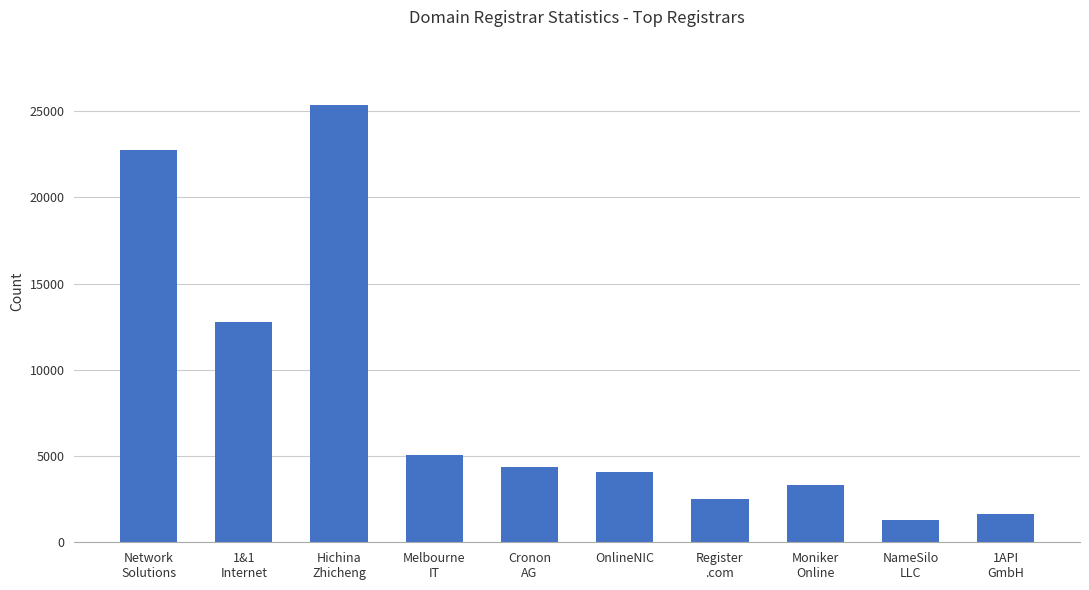

List the labels in order of value, largest first.

Hichina
Zhicheng, Network
Solutions, 1&1
Internet, Melbourne
IT, Cronon
AG, OnlineNIC, Moniker
Online, Register
.com, 1API
GmbH, NameSilo
LLC